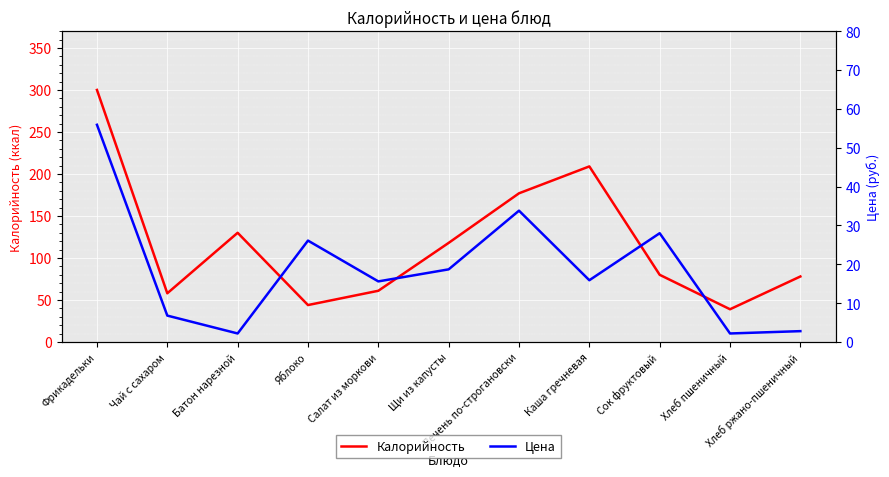

True or false: Калорийность and Цена intersect in this chart.

False